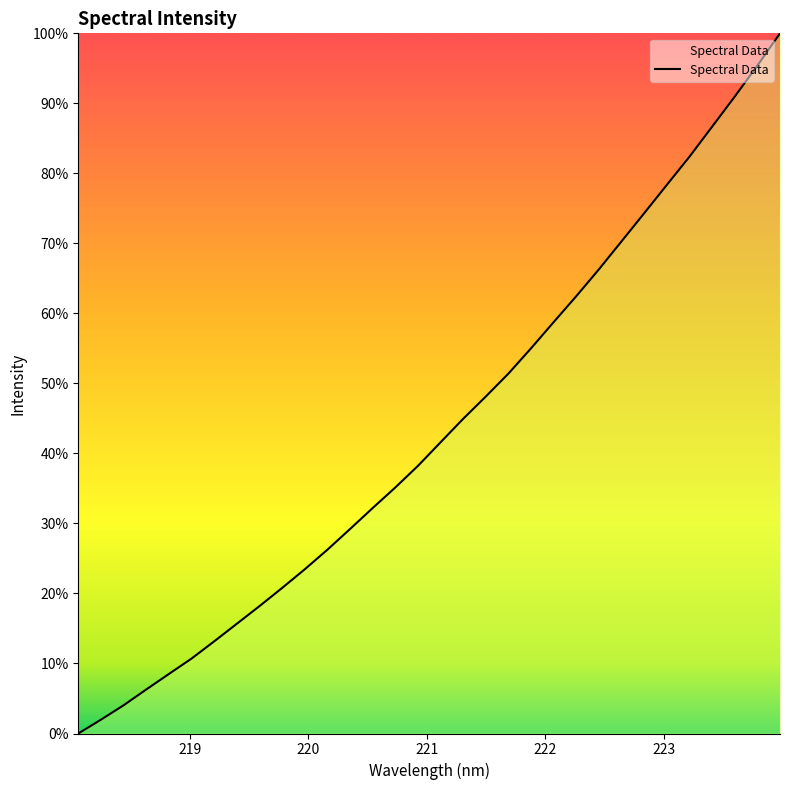

What is the maximum value shown in the chart?

100.0